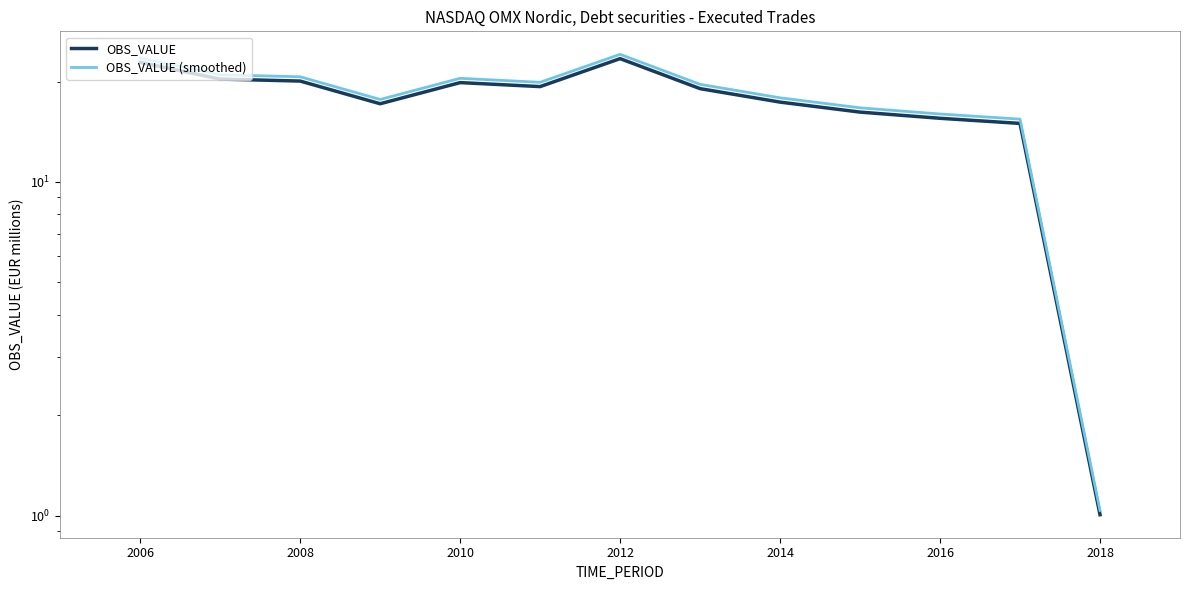

In OBS_VALUE, how many points are lower than both neighbors (excluding endpoints)?

2